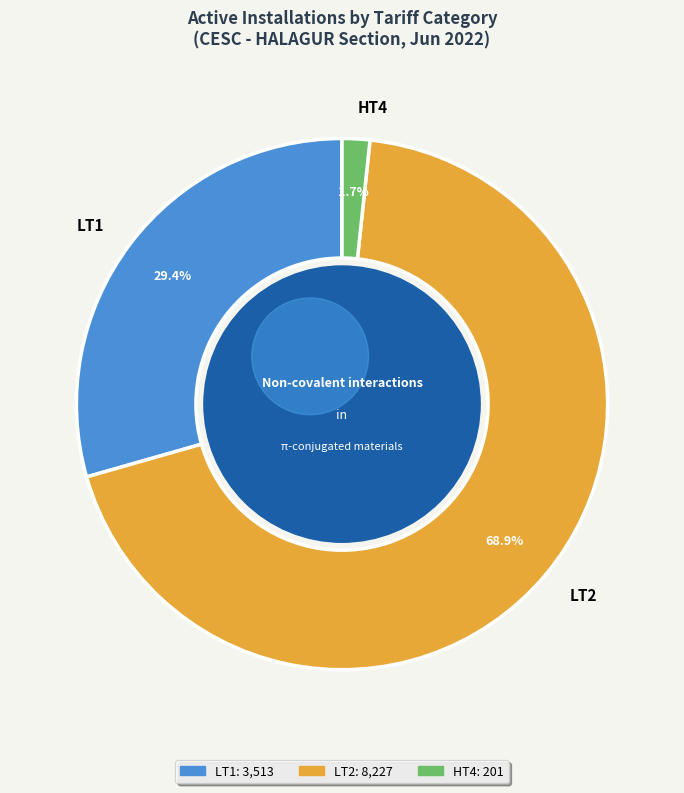

What portion of the pie excludes HT1?

100.0%